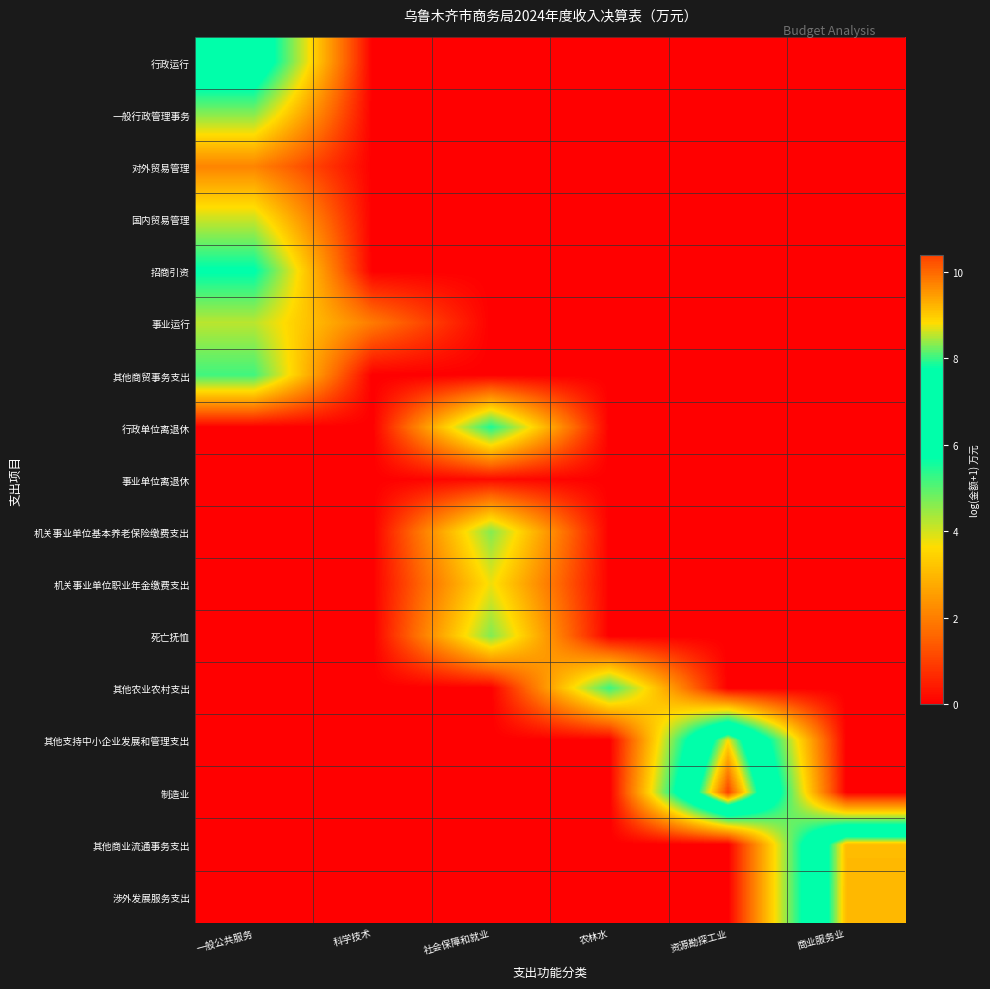

Rank the series at 科学技术 from lowest to highest value.

行政运行, 一般行政管理事务, 对外贸易管理, 国内贸易管理, 招商引资, 其他商贸事务支出, 行政单位离退休, 事业单位离退休, 机关事业单位基本养老保险缴费支出, 机关事业单位职业年金缴费支出, 死亡抚恤, 其他农业农村支出, 其他支持中小企业发展和管理支出, 制造业, 其他商业流通事务支出, 涉外发展服务支出, 事业运行